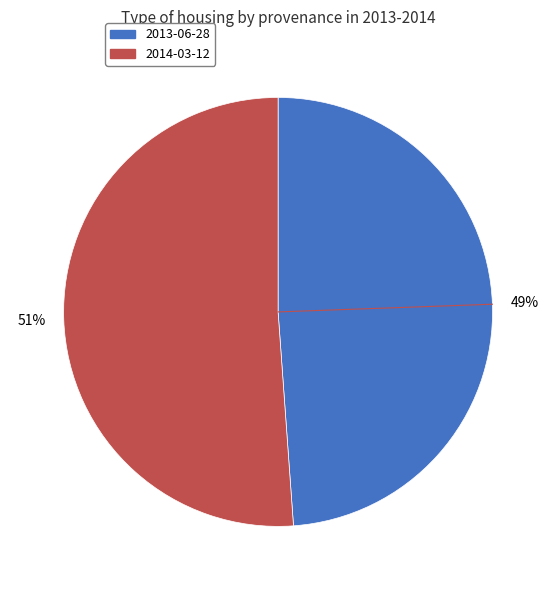

What is the majority slice?

2014-03-12